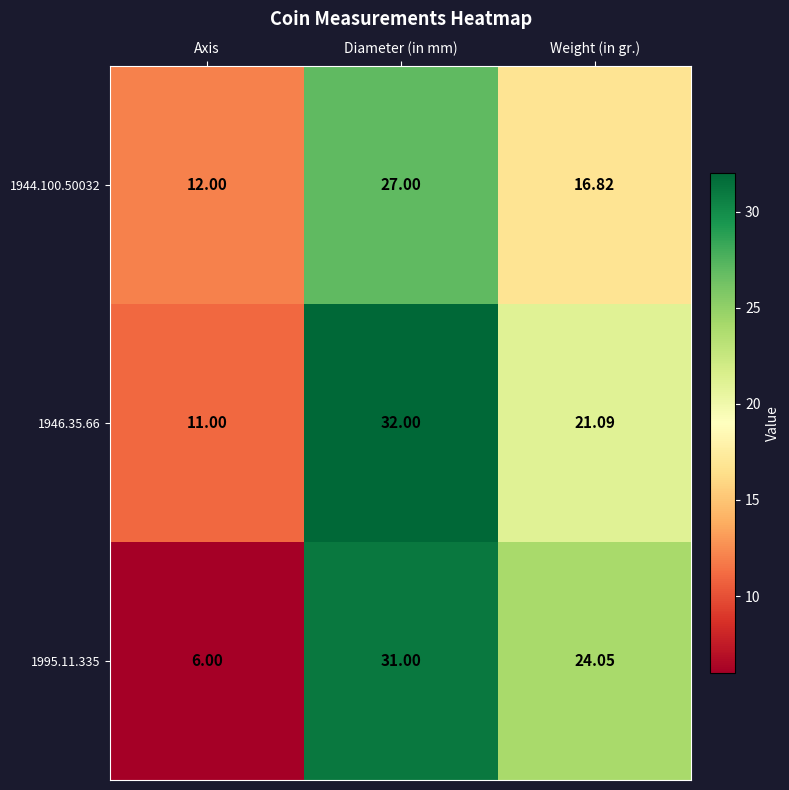

Where does the 1946.35.66 series first go above 21?

Diameter (in mm)